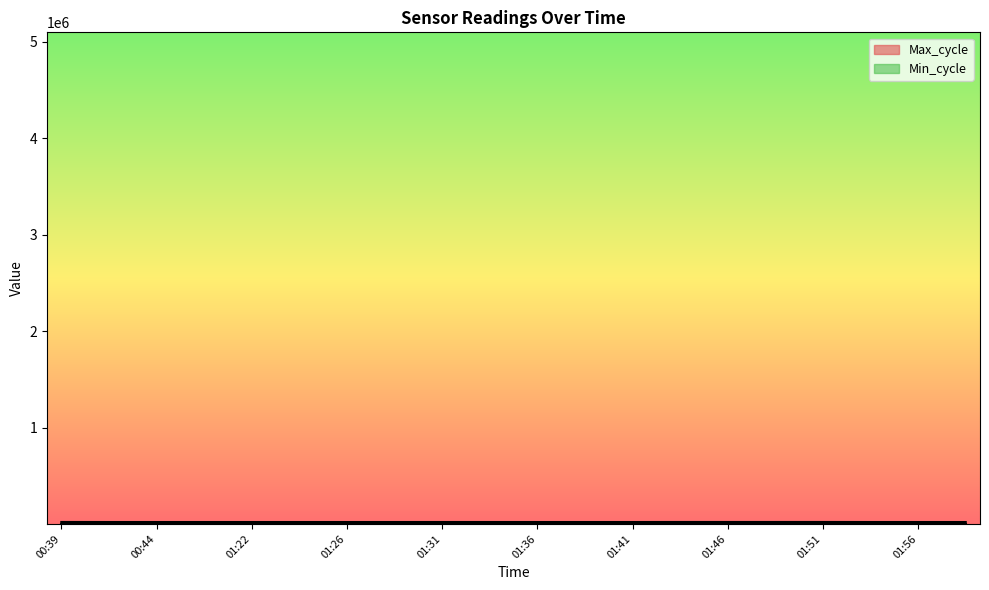

Is it true that Max_cycle equals 4264 at 01:43?

False